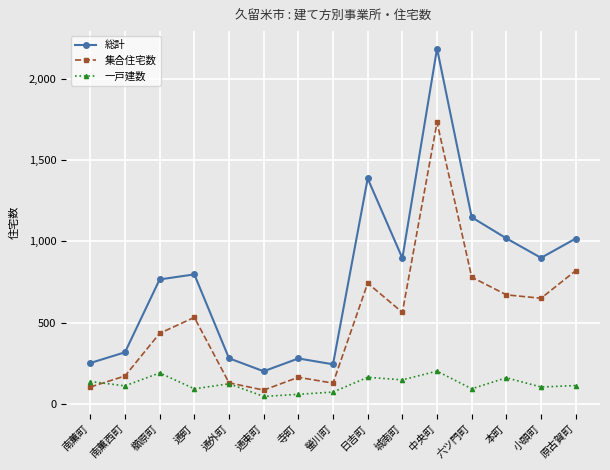

Count the number of data series in this chart.

3